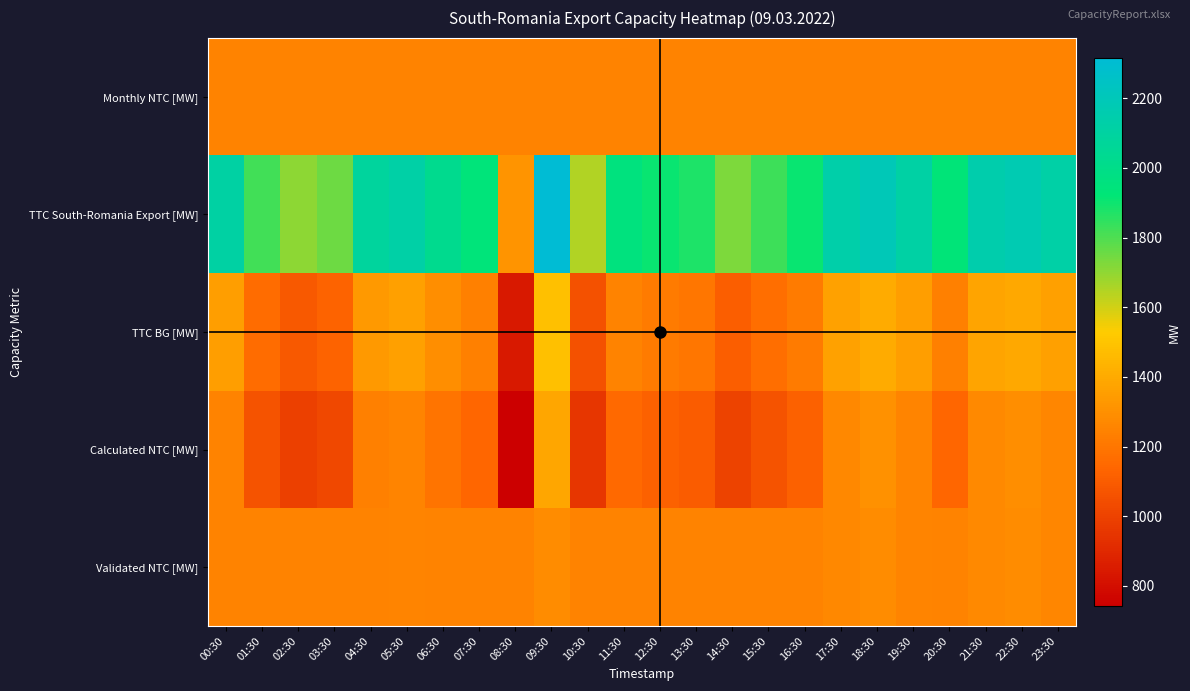

At how many categories does at least one series exceed 2044?

10